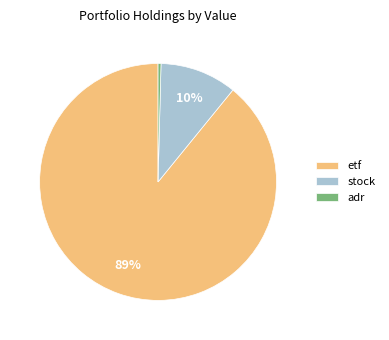

Between stock and adr, which is larger?

stock